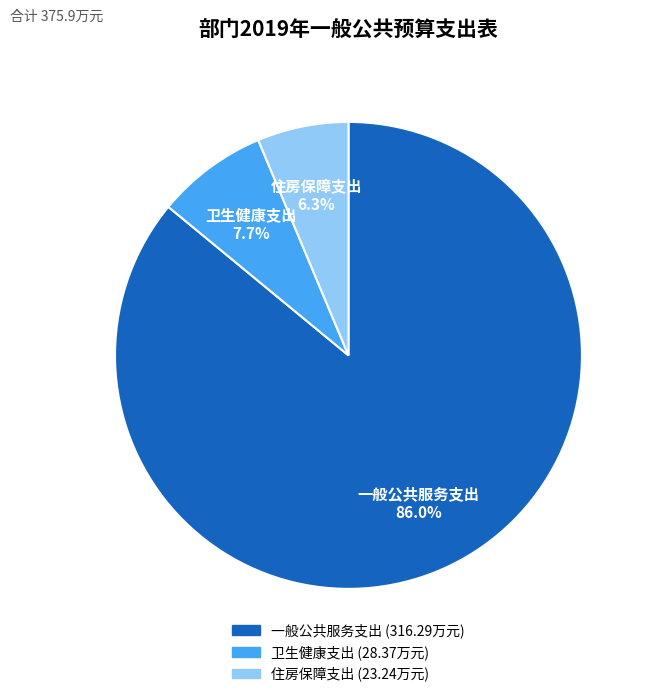

Count the number of slices in the pie.

3